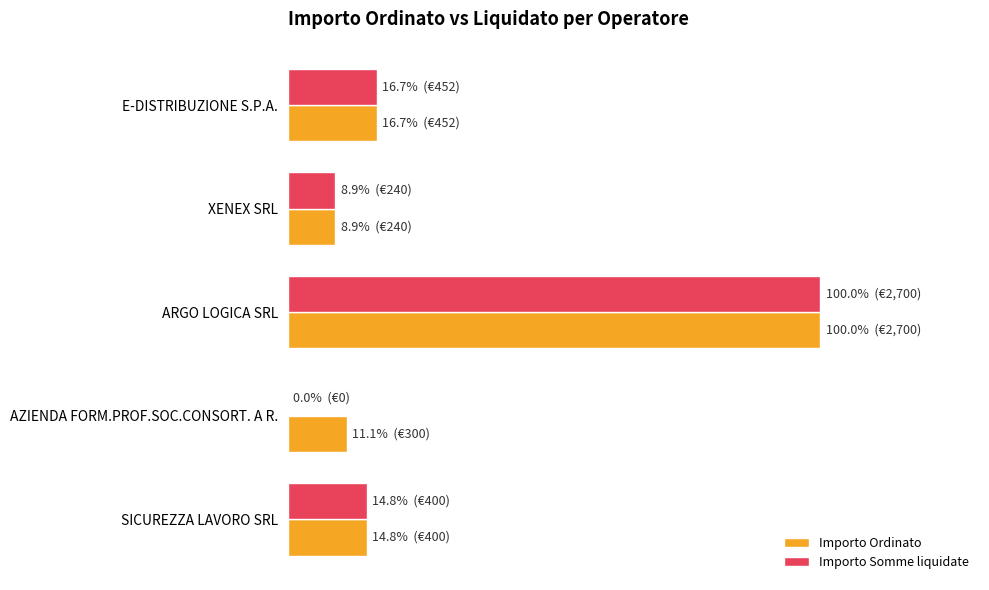

What is the value of the Importo Somme liquidate bar at the 5th from the left?

0.1